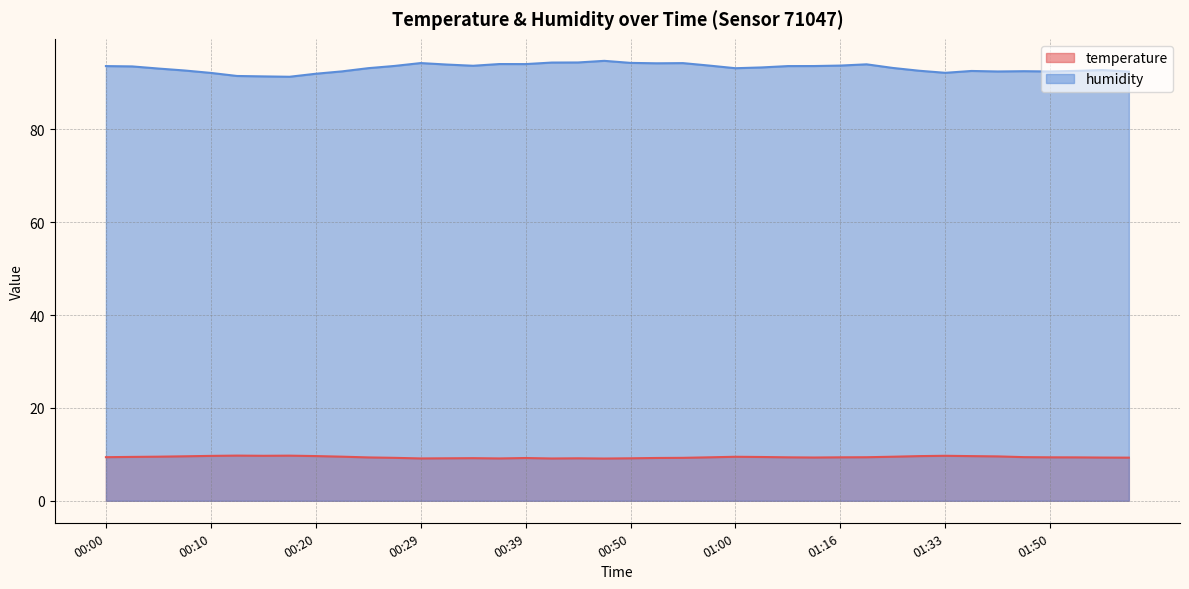

True or false: temperature has more than 2 points higher than both neighbors.

True